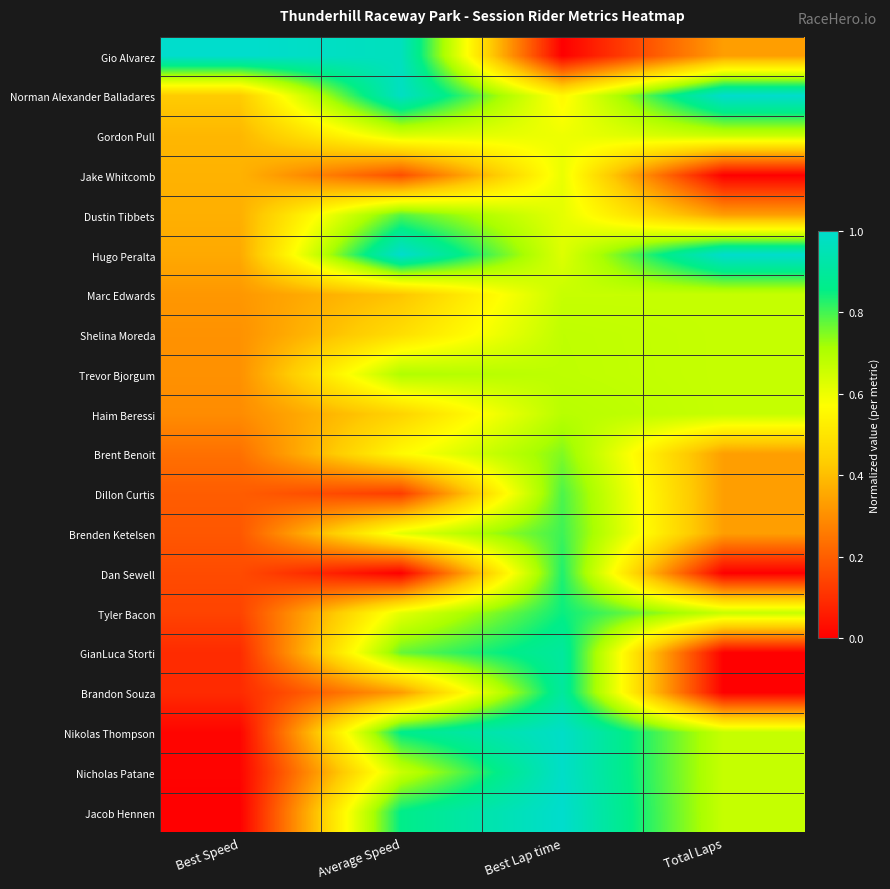

How many categories are shown in the chart?

4